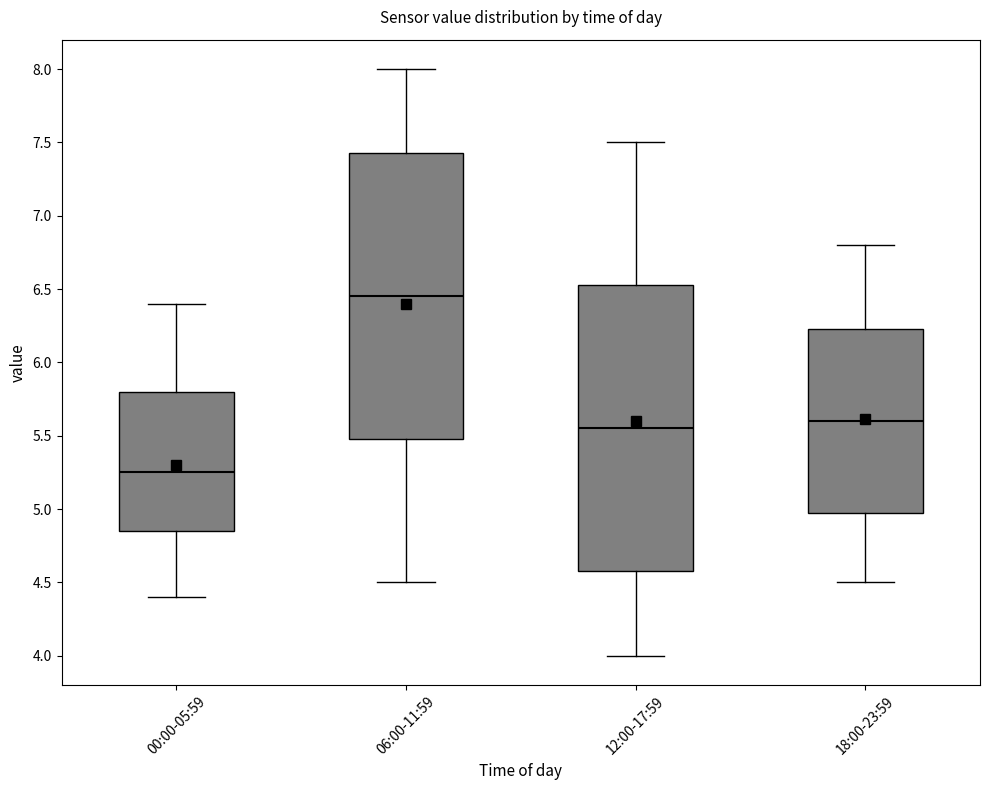

Where does the upper whisker of the box for 00:00-05:59 end on the y-axis? The values are not printed on the chart, so give them approximately, as read against the axis.

6.40